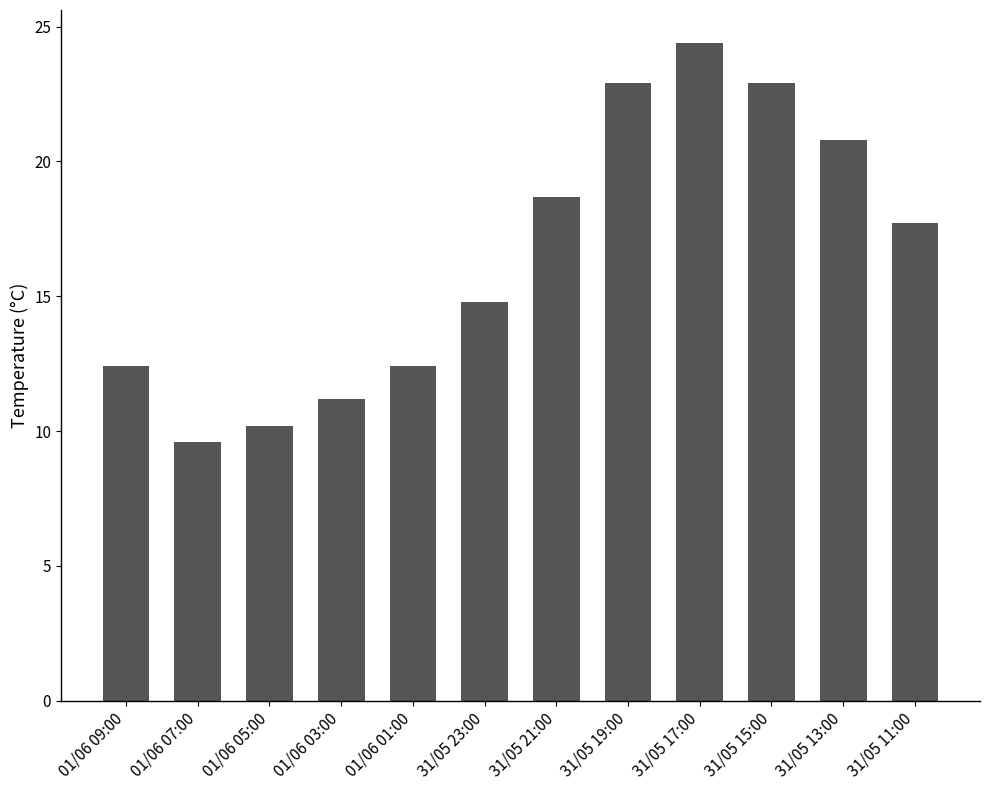

Reading right to left, extract all data points from this chart.

31/05 11:00=17.7	31/05 13:00=20.8	31/05 15:00=22.9	31/05 17:00=24.4	31/05 19:00=22.9	31/05 21:00=18.7	31/05 23:00=14.8	01/06 01:00=12.4	01/06 03:00=11.2	01/06 05:00=10.2	01/06 07:00=9.6	01/06 09:00=12.4